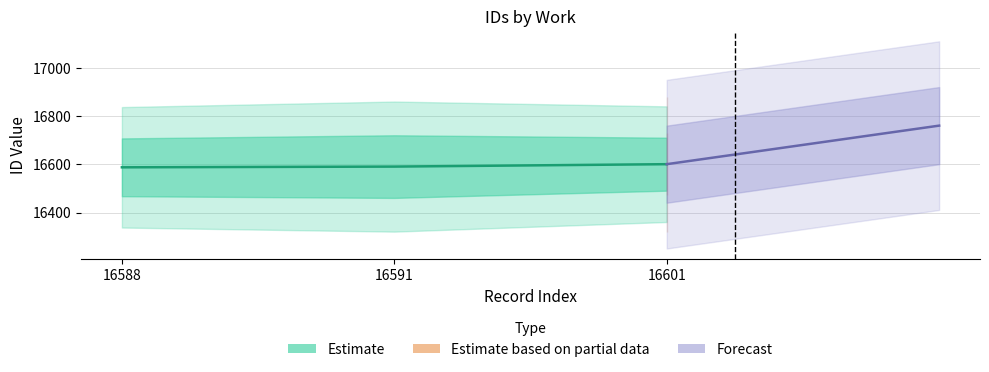

What is the difference between the Forecast values at 16591 and 16601?

80